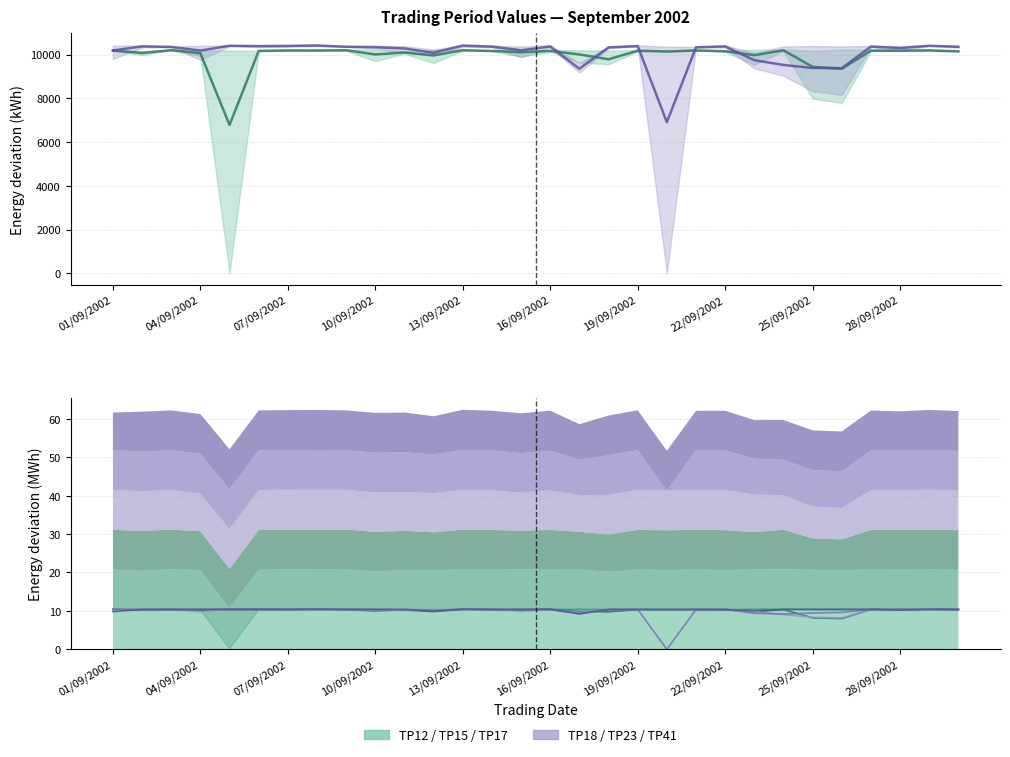

What is the difference between the TP12/15/17 mean values at 24 and 23?

756.0